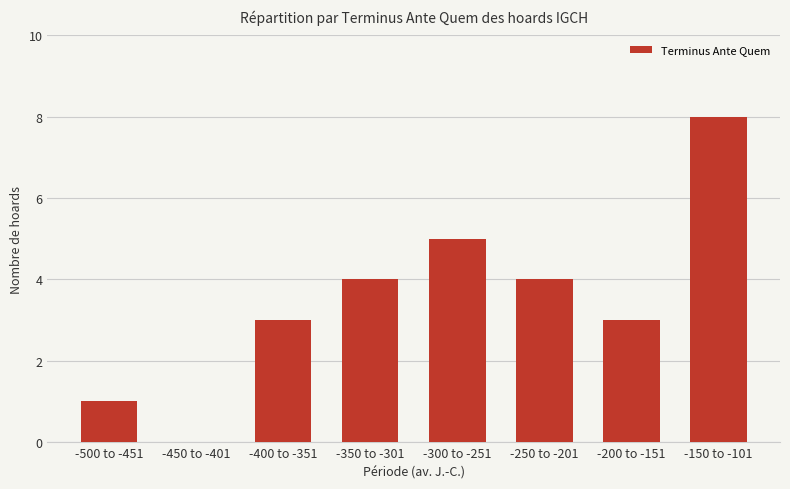

At which category does the chart reach its peak across all series?

-150 to -101